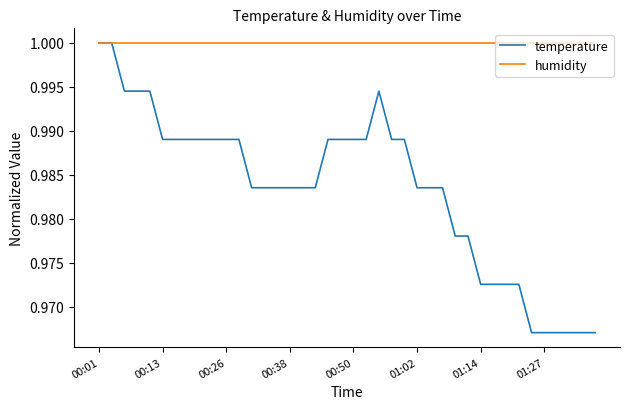

Rank the series by their average value, from lowest to highest.

temperature, humidity